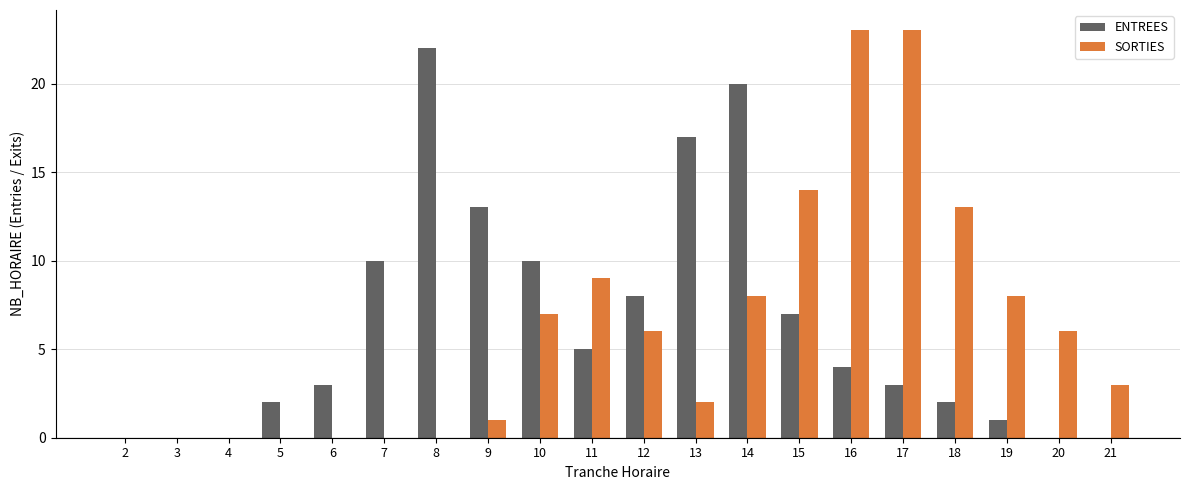

What are all the series names shown in the legend?

ENTREES, SORTIES